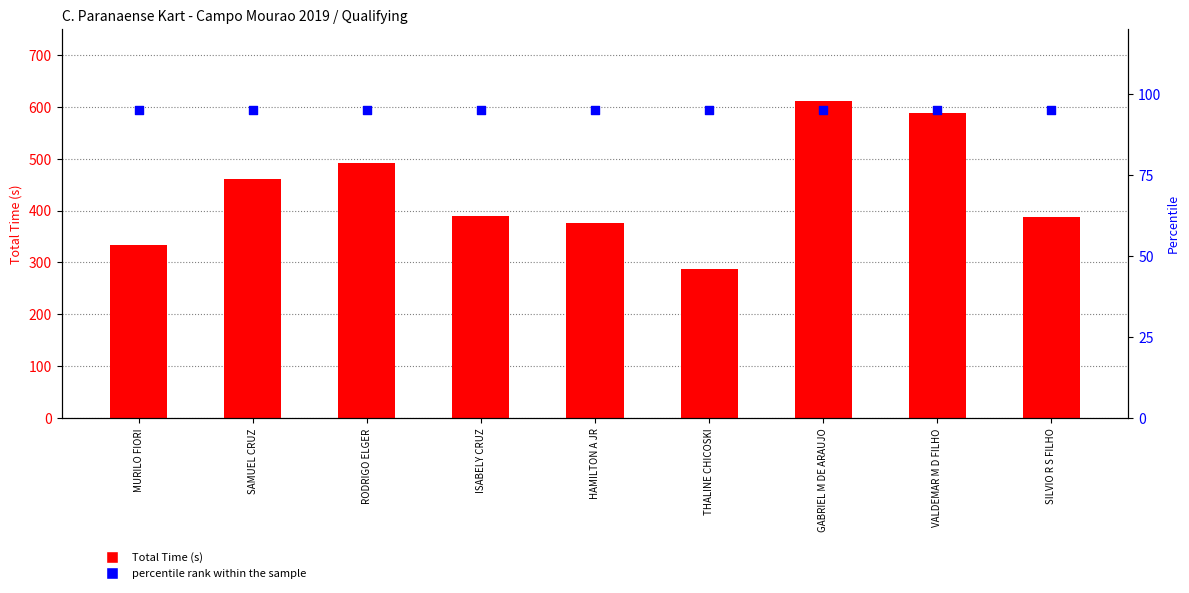

At which category is the sum across all series the highest?

GABRIEL M DE ARAUJO